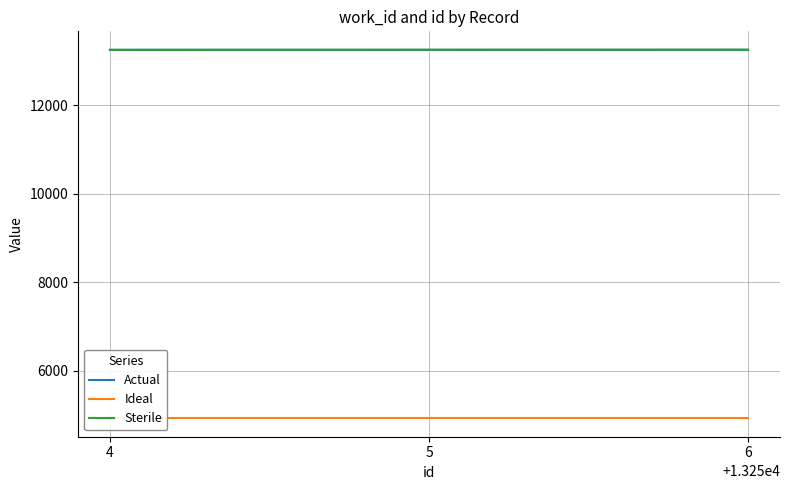

At which label does Actual reach its minimum?

4